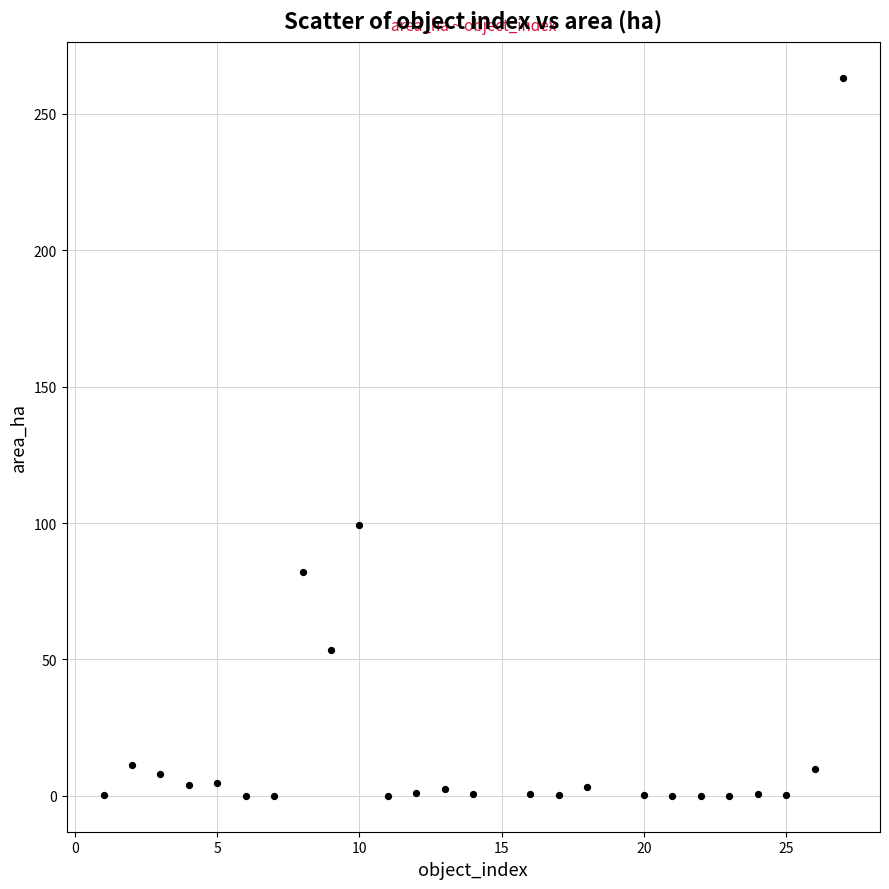

What is the range of X values (max minus min)?

26.0